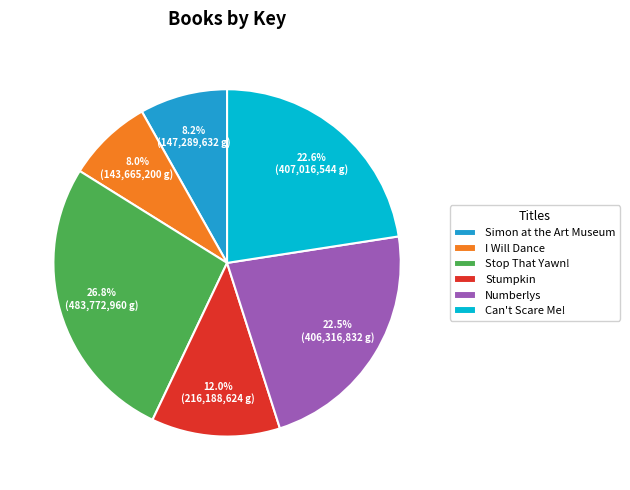

Is there any slice that represents more than half of the pie?

No